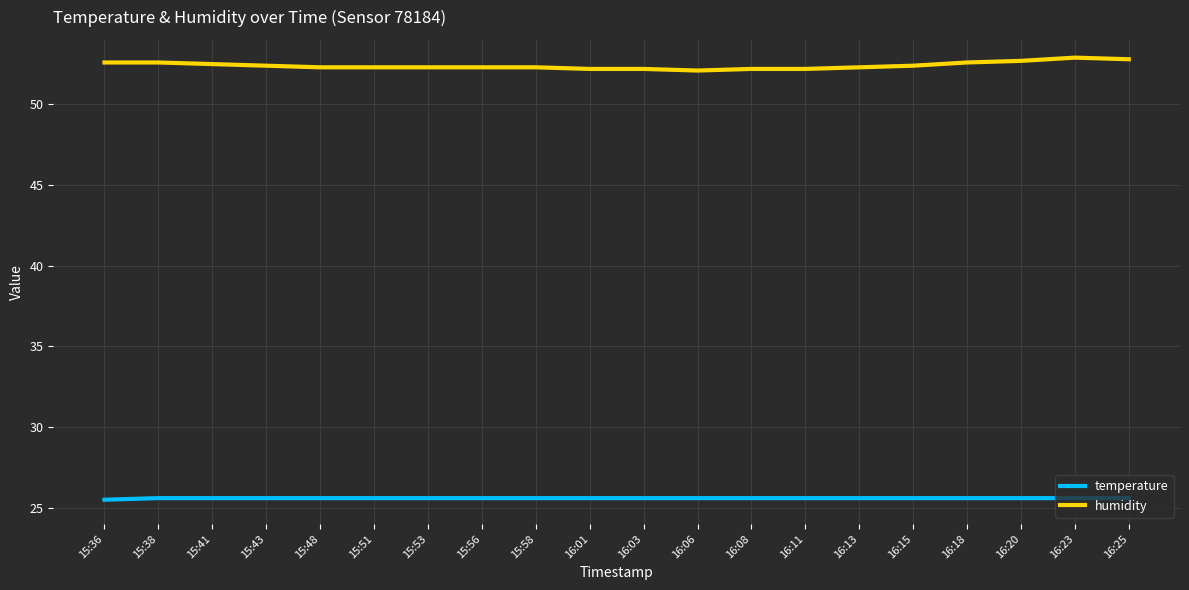

What is the minimum value shown in the chart?

25.5